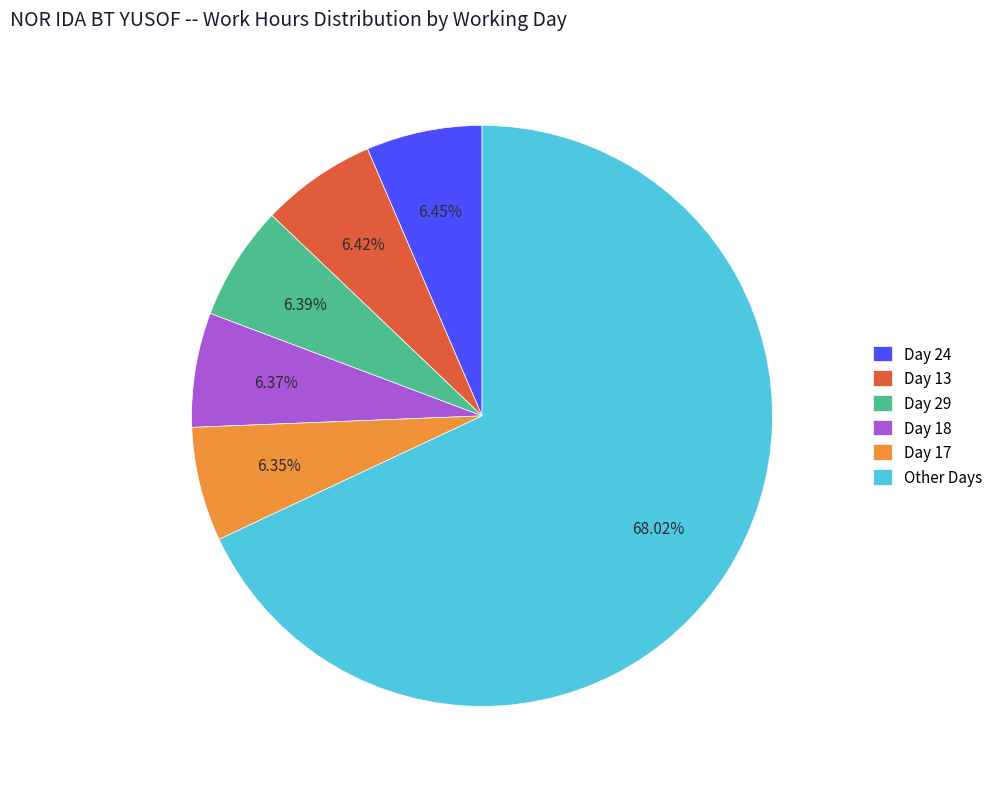

Which slice is the largest?

Other Days